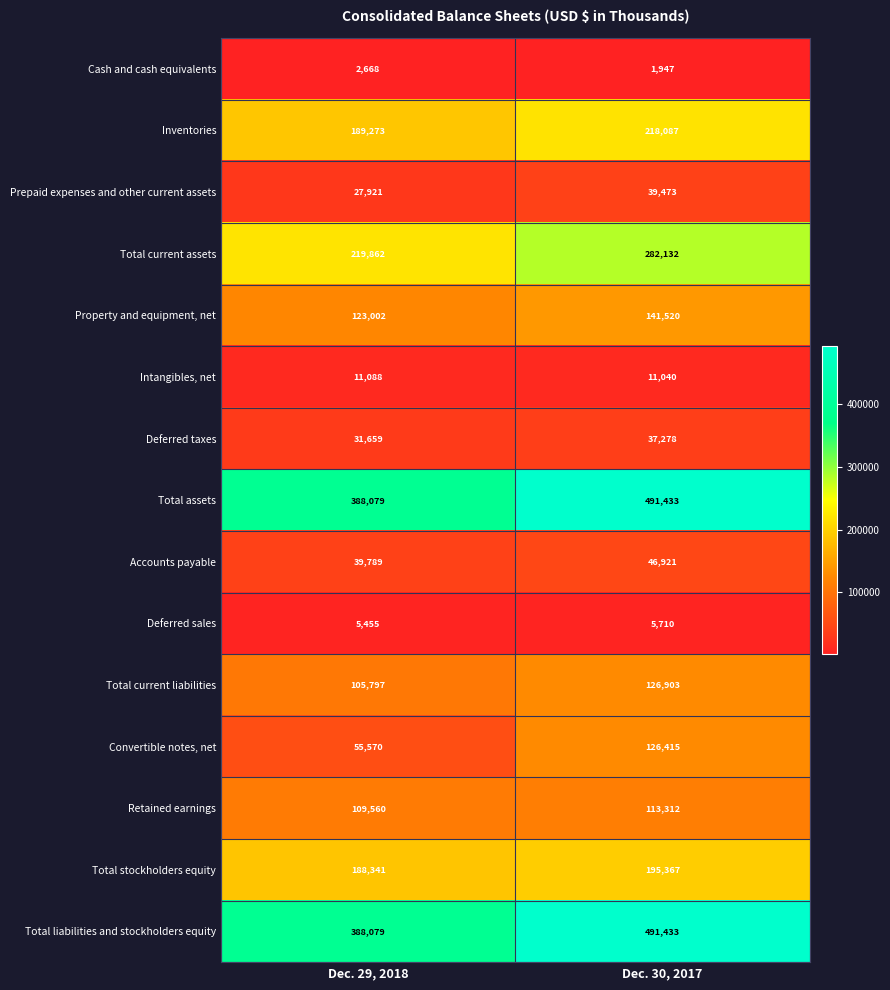

At which label does Total current assets reach its peak?

Dec. 30, 2017